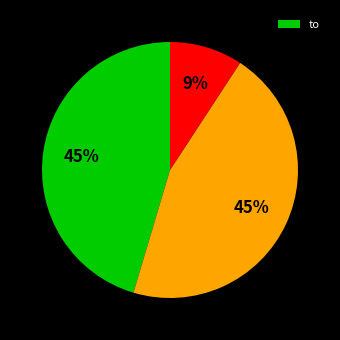

To the nearest percent, what is the difference between the largest and smallest slice percentages?

36%